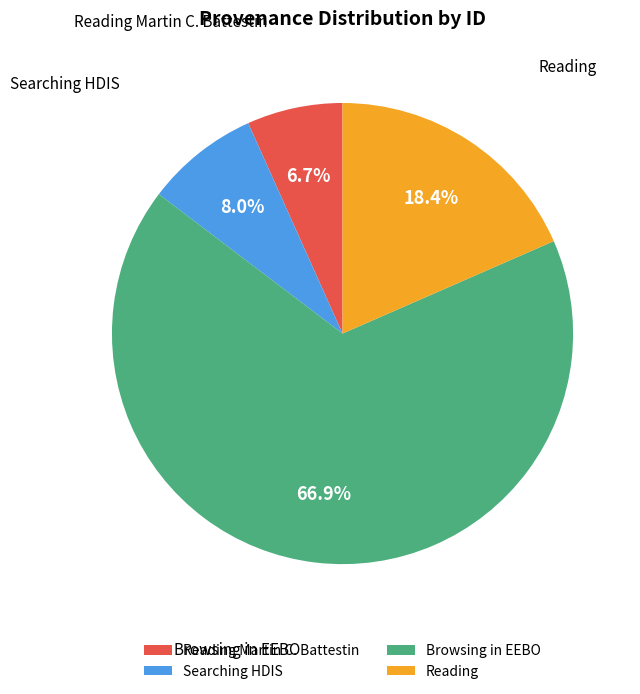

Rank the categories by value from highest to lowest.

Browsing in EEBO, Reading, Searching HDIS, Reading Martin C. Battestin